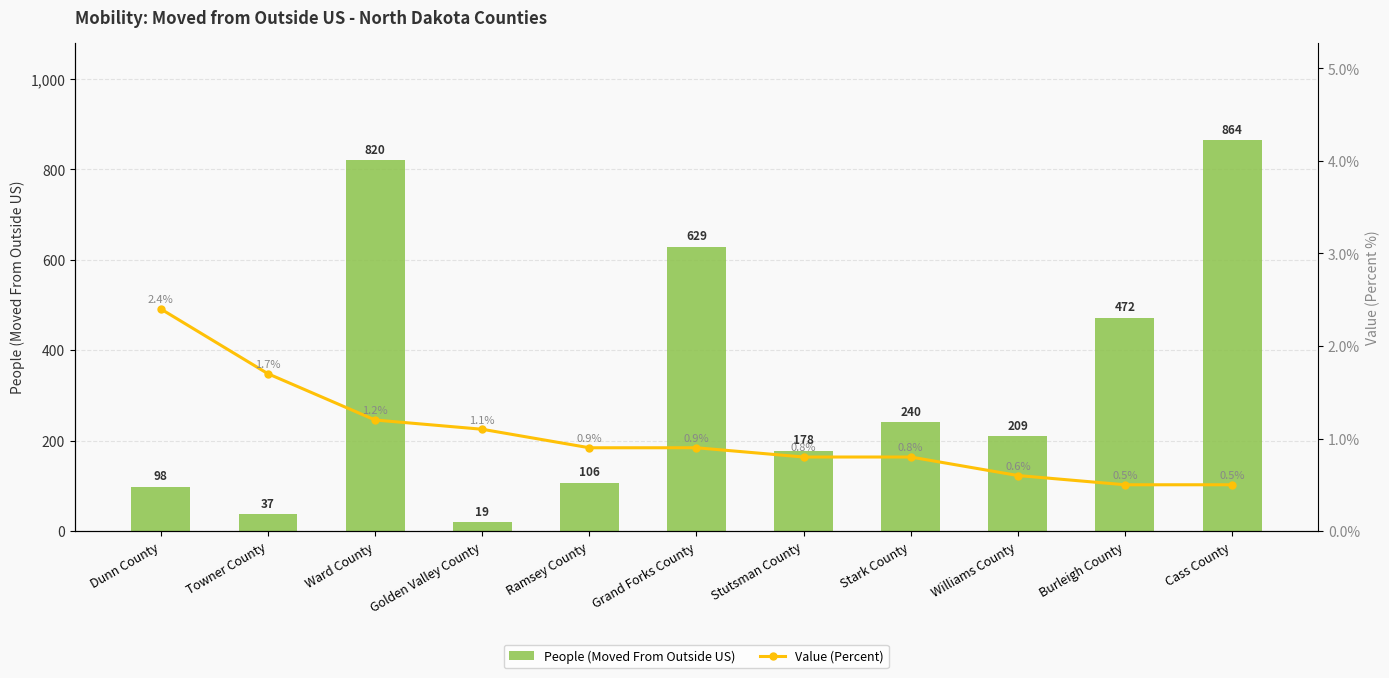

What is the sum of all Value (Percent) values?

11.4